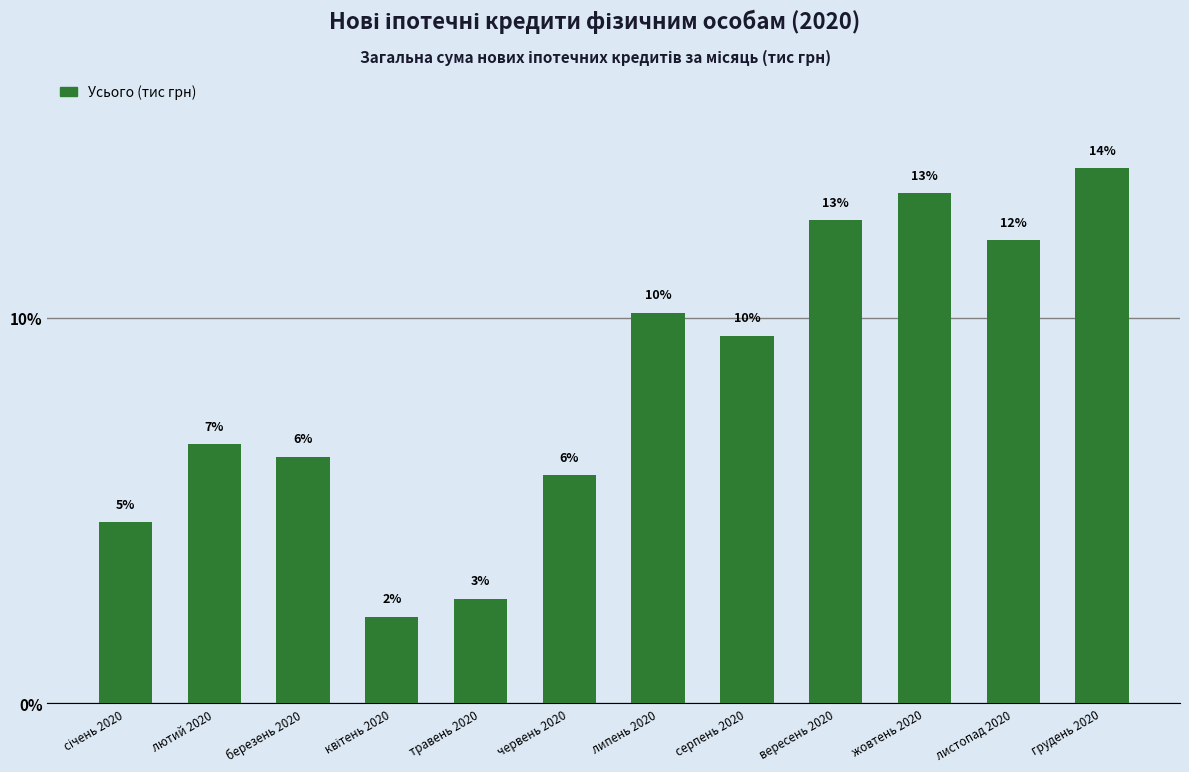

Rank the categories by value from highest to lowest.

грудень 2020, жовтень 2020, вересень 2020, листопад 2020, липень 2020, серпень 2020, лютий 2020, березень 2020, червень 2020, січень 2020, травень 2020, квітень 2020